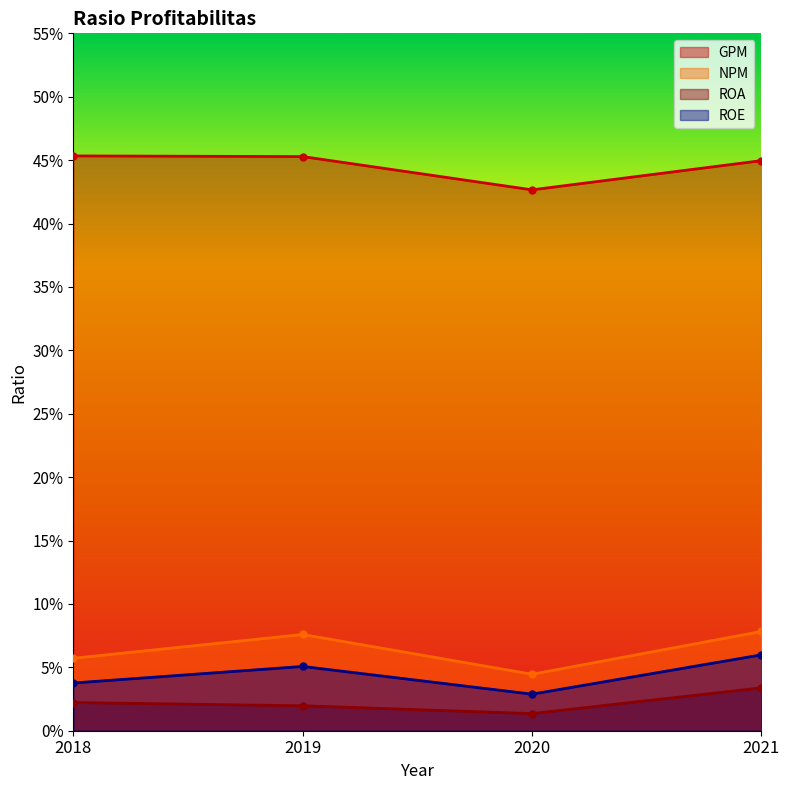

Reading right to left, list all the values displayed in this chart.

GPM: 0.4	0.4	0.5	0.5
NPM: 0.1	0.0	0.1	0.1
ROA: 0.0	0.0	0.0	0.0
ROE: 0.1	0.0	0.1	0.0